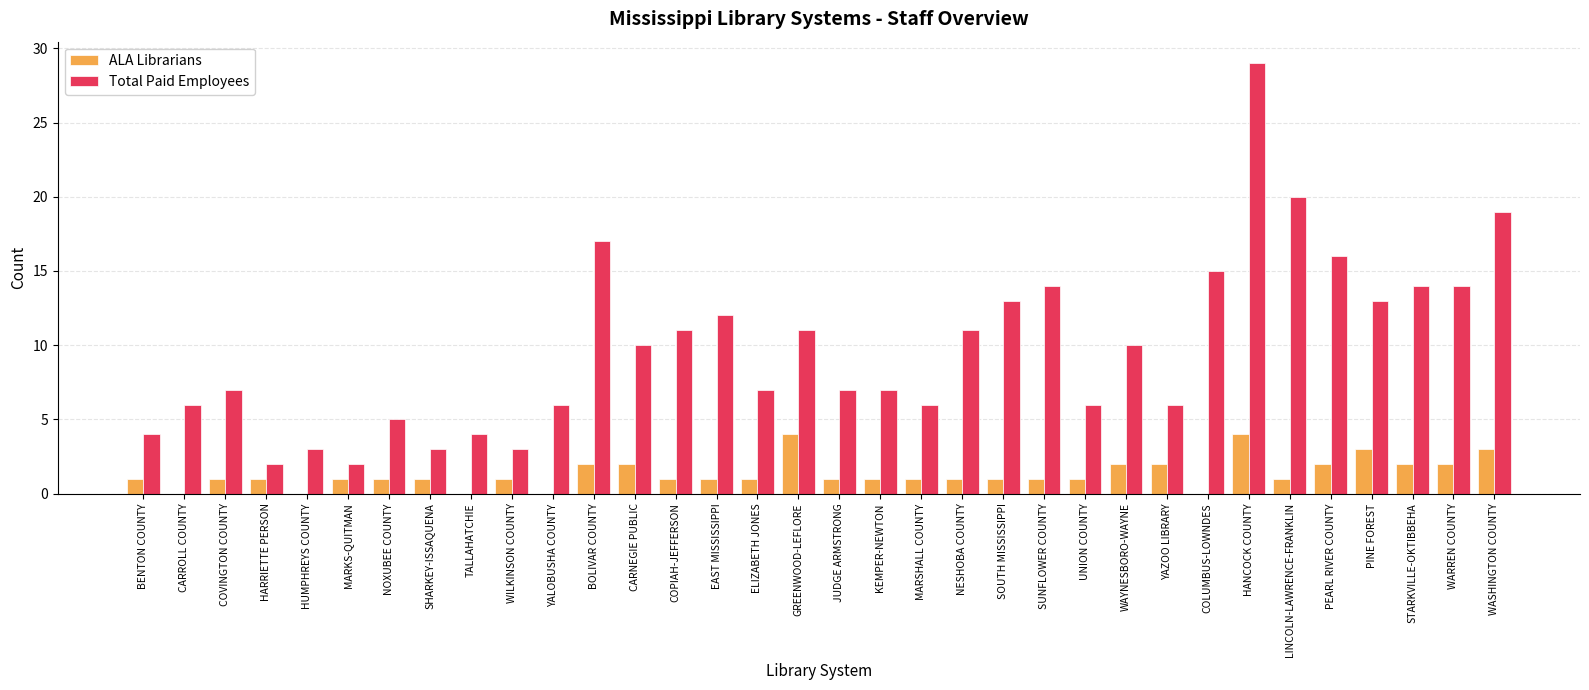

True or false: ALA Librarians has a value of 3 at CARNEGIE PUBLIC.

False